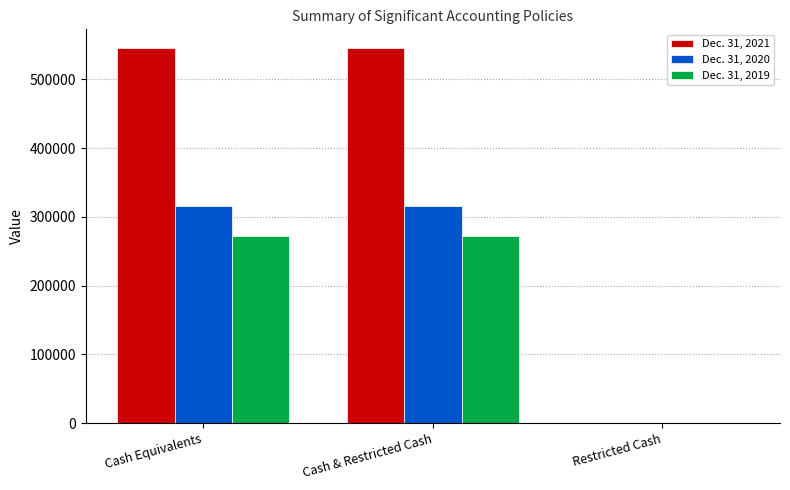

The Dec. 31, 2021 series shows 947137 at Cash & Restricted Cash. True or false?

False